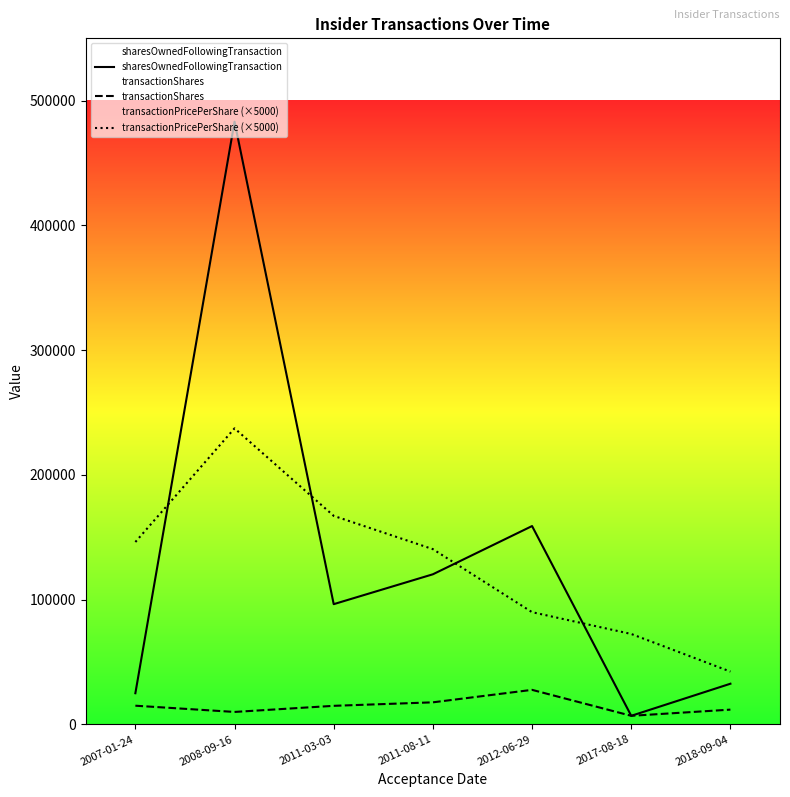

How many interior local peaks does the transactionShares series have?

1